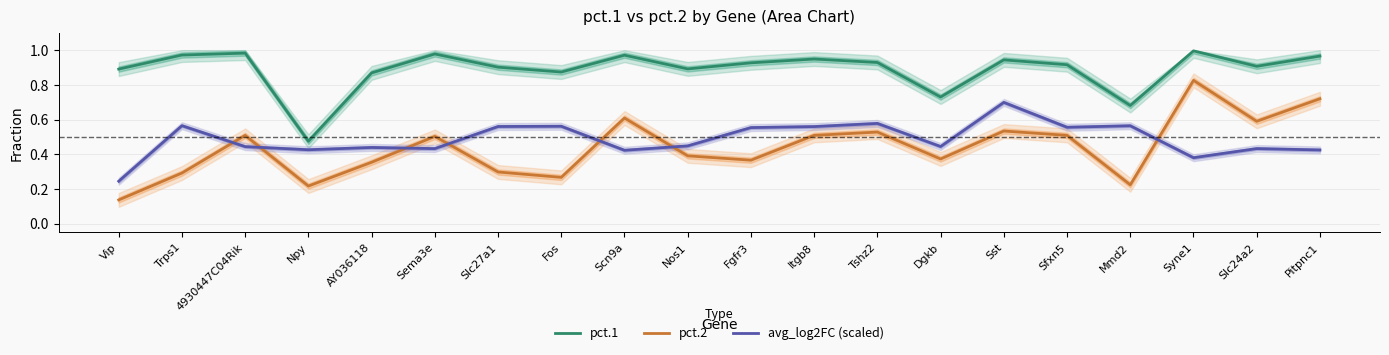

What is the label of the 11th point from the right?

Nos1